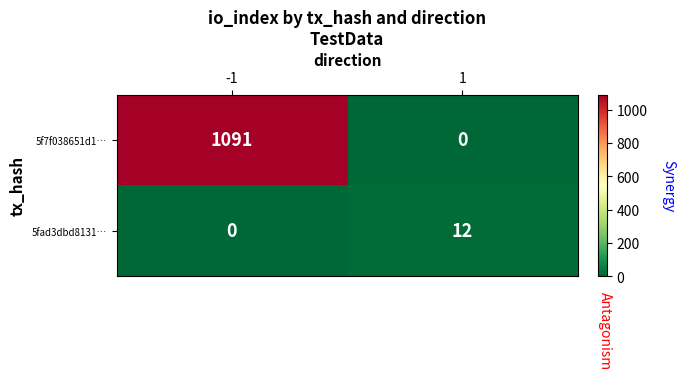

Reading right to left, transcribe all the data shown in this chart.

5f7f038651d1…: 1=0	-1=1091
5fad3dbd8131…: 1=12	-1=0